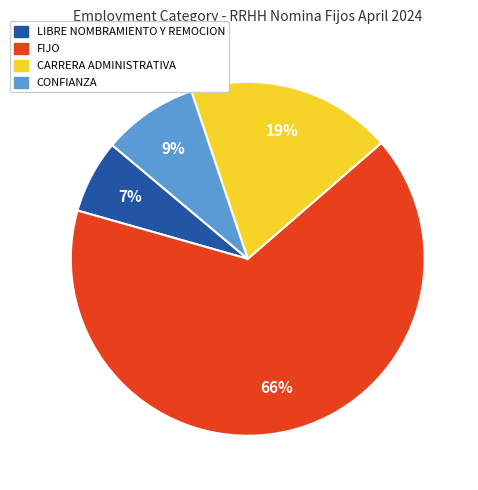

To the nearest percent, what is the average slice percentage?

25%